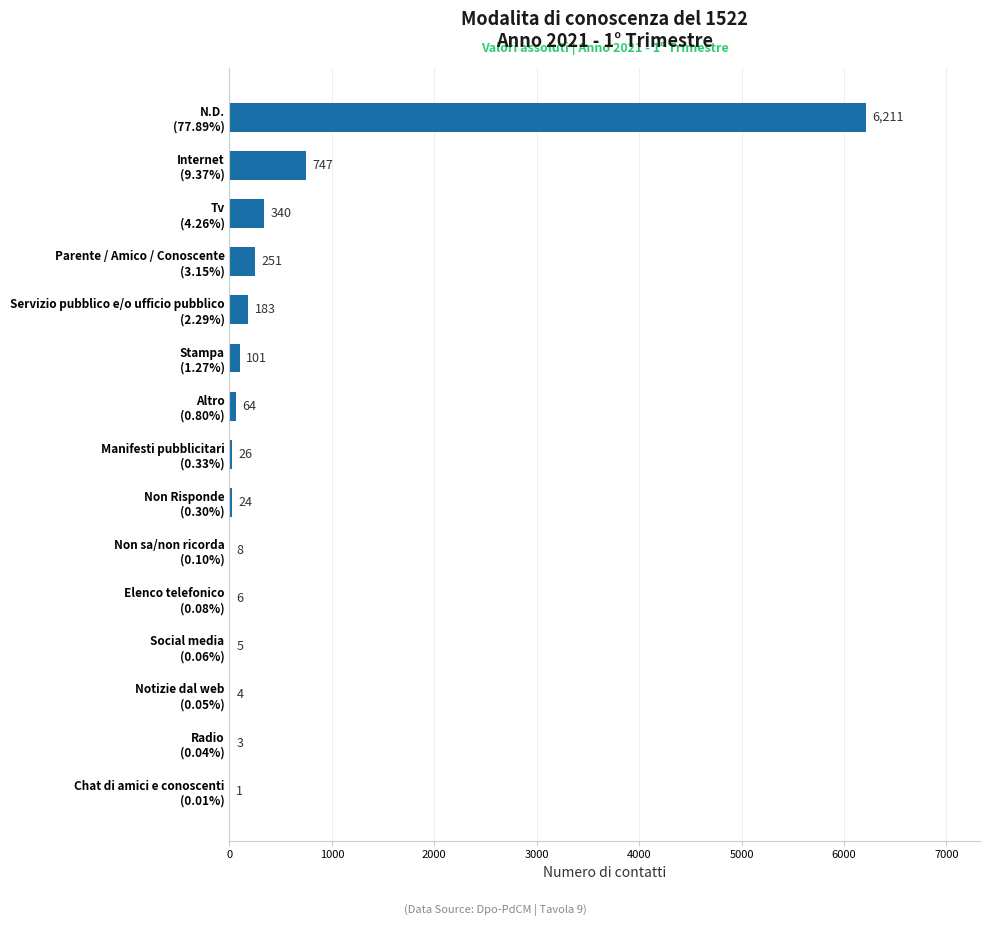

What is the sum of all values?

7974